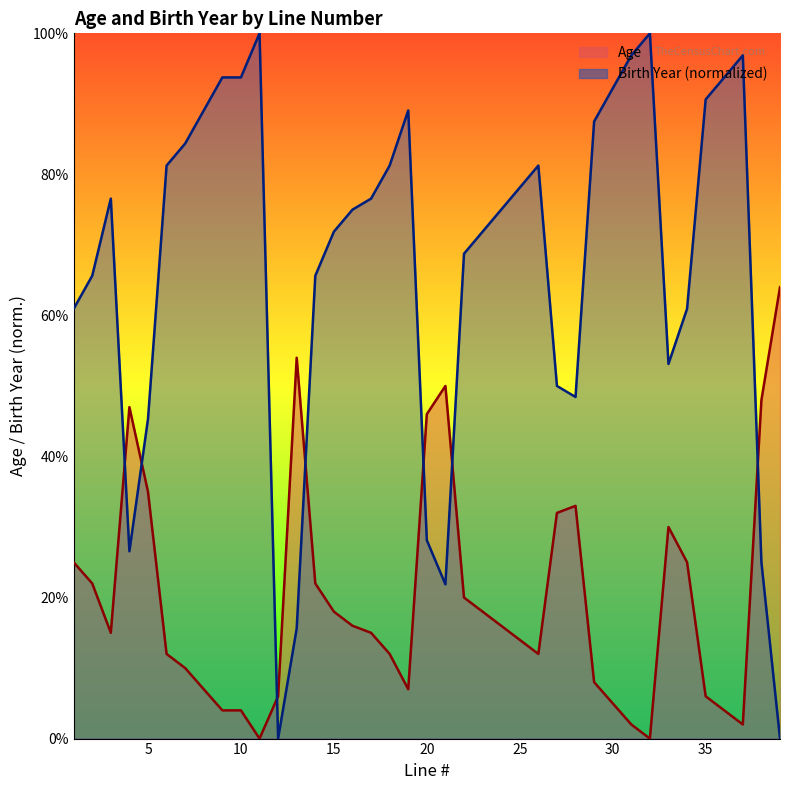

How many values in the Birth Year series exceed 75?

19